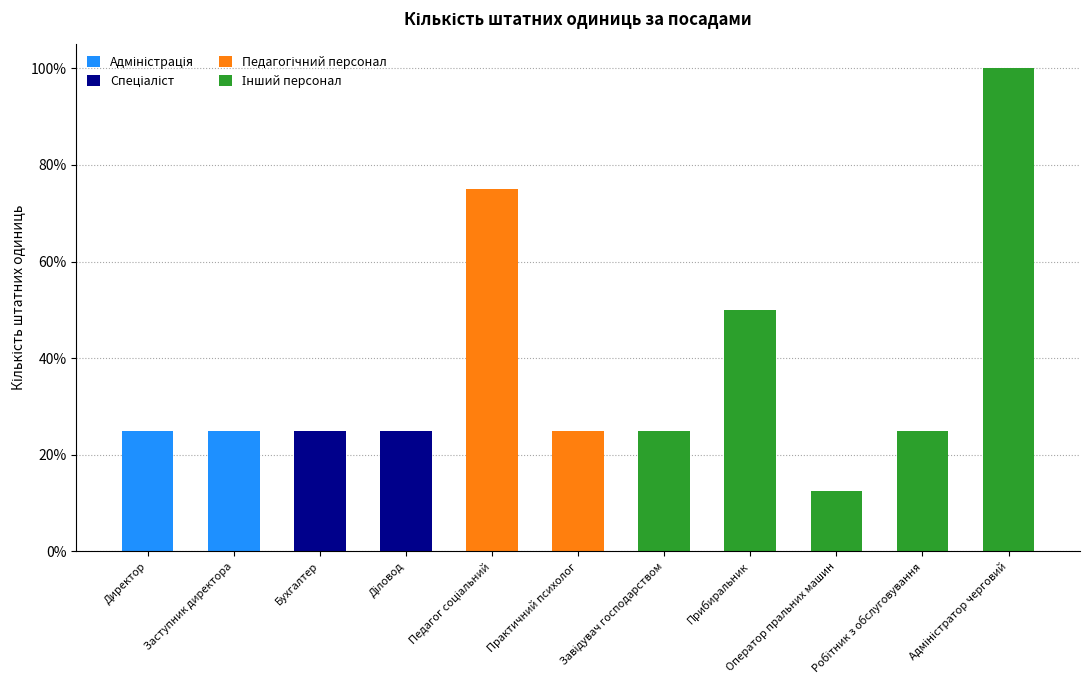

Which series has the largest total across all categories?

Інший персонал